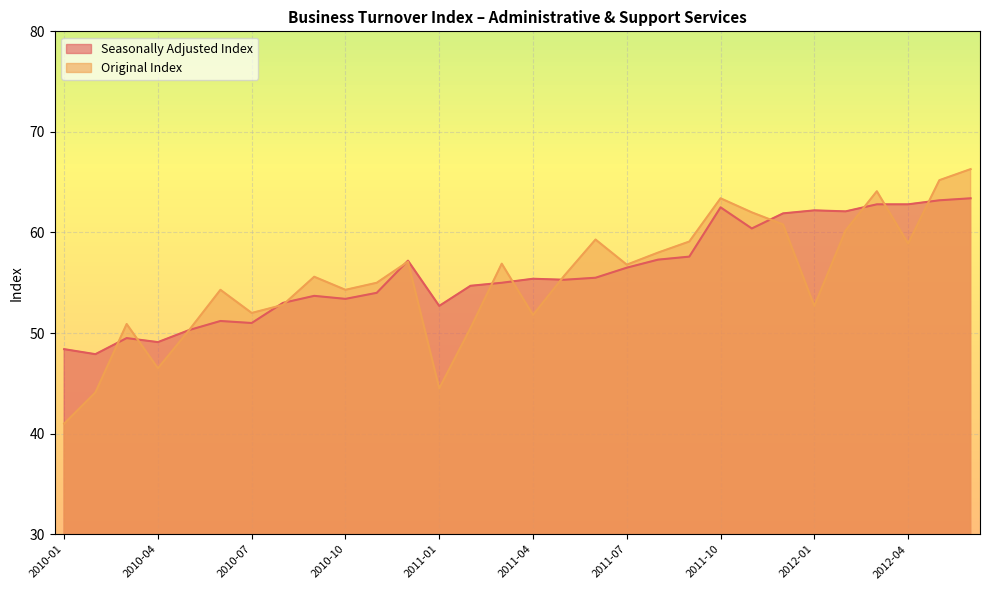

Reading right to left, what are all the values shown in this chart?

Seasonally Adjusted Index: 2012-06=63.4	2012-05=63.2	2012-04=62.8	2012-03=62.8	2012-02=62.1	2012-01=62.2	2011-12=61.9	2011-11=60.4	2011-10=62.5	2011-09=57.6	2011-08=57.3	2011-07=56.5	2011-06=55.5	2011-05=55.3	2011-04=55.4	2011-03=55.0	2011-02=54.7	2011-01=52.7	2010-12=57.2	2010-11=54.0	2010-10=53.4	2010-09=53.7	2010-08=53.0	2010-07=51.0	2010-06=51.2	2010-05=50.3	2010-04=49.1	2010-03=49.5	2010-02=47.9	2010-01=48.4
Original Index: 2012-06=66.3	2012-05=65.2	2012-04=58.9	2012-03=64.1	2012-02=60.2	2012-01=52.7	2011-12=60.8	2011-11=62.0	2011-10=63.4	2011-09=59.1	2011-08=58.0	2011-07=56.8	2011-06=59.3	2011-05=55.7	2011-04=51.8	2011-03=56.9	2011-02=50.5	2011-01=44.5	2010-12=57.1	2010-11=55.0	2010-10=54.3	2010-09=55.6	2010-08=52.8	2010-07=52.0	2010-06=54.3	2010-05=50.3	2010-04=46.5	2010-03=50.9	2010-02=44.1	2010-01=41.0